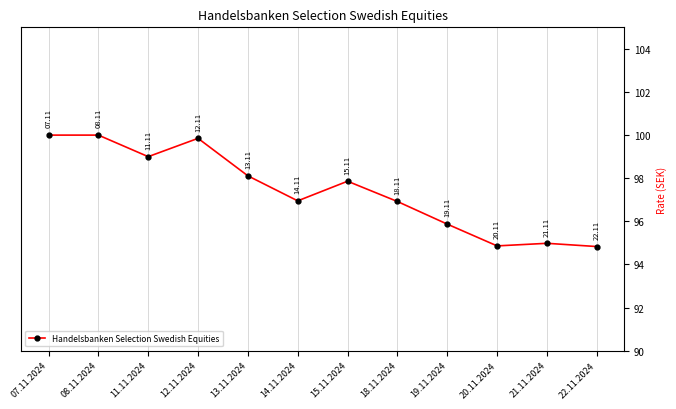

Rank the categories by value from highest to lowest.

07.11.2024, 08.11.2024, 12.11.2024, 11.11.2024, 13.11.2024, 15.11.2024, 14.11.2024, 18.11.2024, 19.11.2024, 21.11.2024, 20.11.2024, 22.11.2024